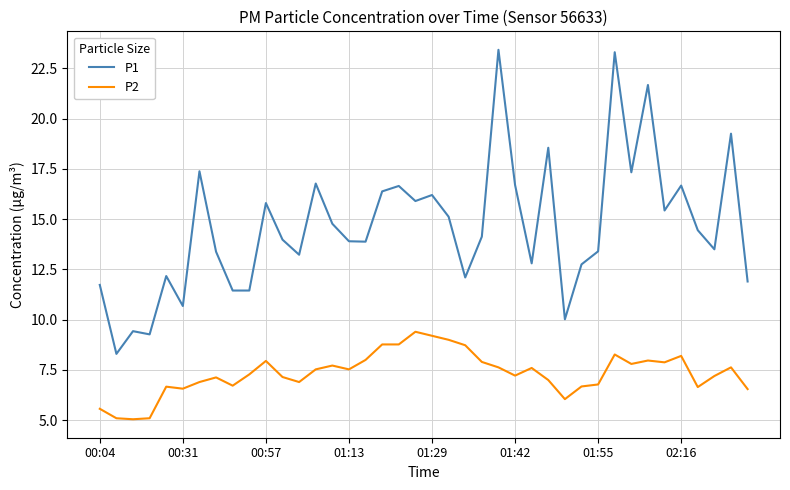

What is the maximum value shown in the chart?

23.4